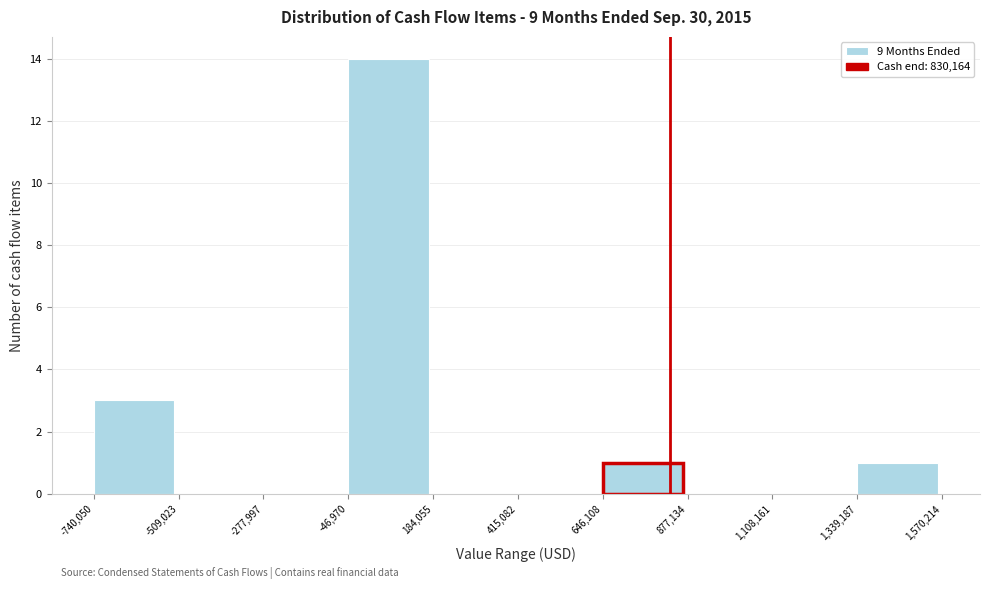

Reading left to right, list every bar in this chart as the range it spans on the x-axis followed by its height. The values are not printed on the chart, so give them approximately, as read against the axis.

-740,050 to -509,023: 3
-509,023 to -277,997: 0
-277,997 to -46,970: 0
-46,970 to 184,055: 14
184,055 to 415,082: 0
415,082 to 646,108: 0
646,108 to 877,134: 1
877,134 to 1,108,161: 0
1,108,161 to 1,339,187: 0
1,339,187 to 1,570,214: 1